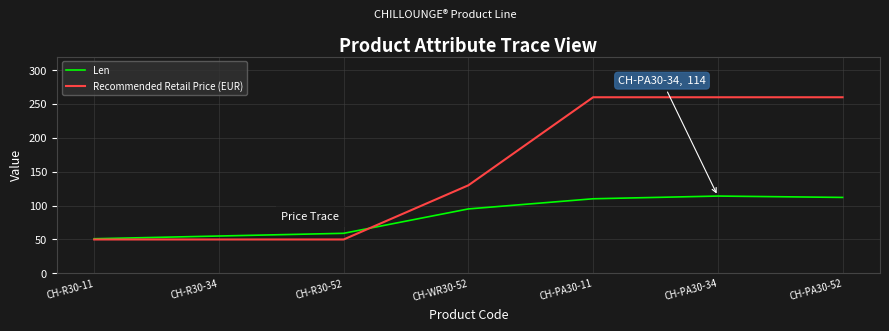

Does the chart have visible grid lines?

Yes